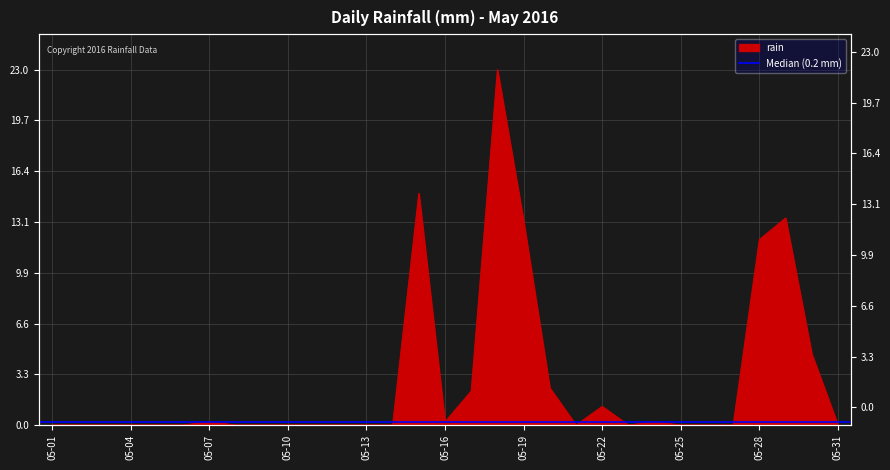

List the labels in order of value, smallest first.

2016-05-01, 2016-05-02, 2016-05-03, 2016-05-04, 2016-05-05, 2016-05-06, 2016-05-08, 2016-05-09, 2016-05-10, 2016-05-11, 2016-05-12, 2016-05-13, 2016-05-14, 2016-05-21, 2016-05-23, 2016-05-25, 2016-05-26, 2016-05-27, 2016-05-31, 2016-05-07, 2016-05-16, 2016-05-24, 2016-05-22, 2016-05-17, 2016-05-20, 2016-05-30, 2016-05-28, 2016-05-19, 2016-05-29, 2016-05-15, 2016-05-18